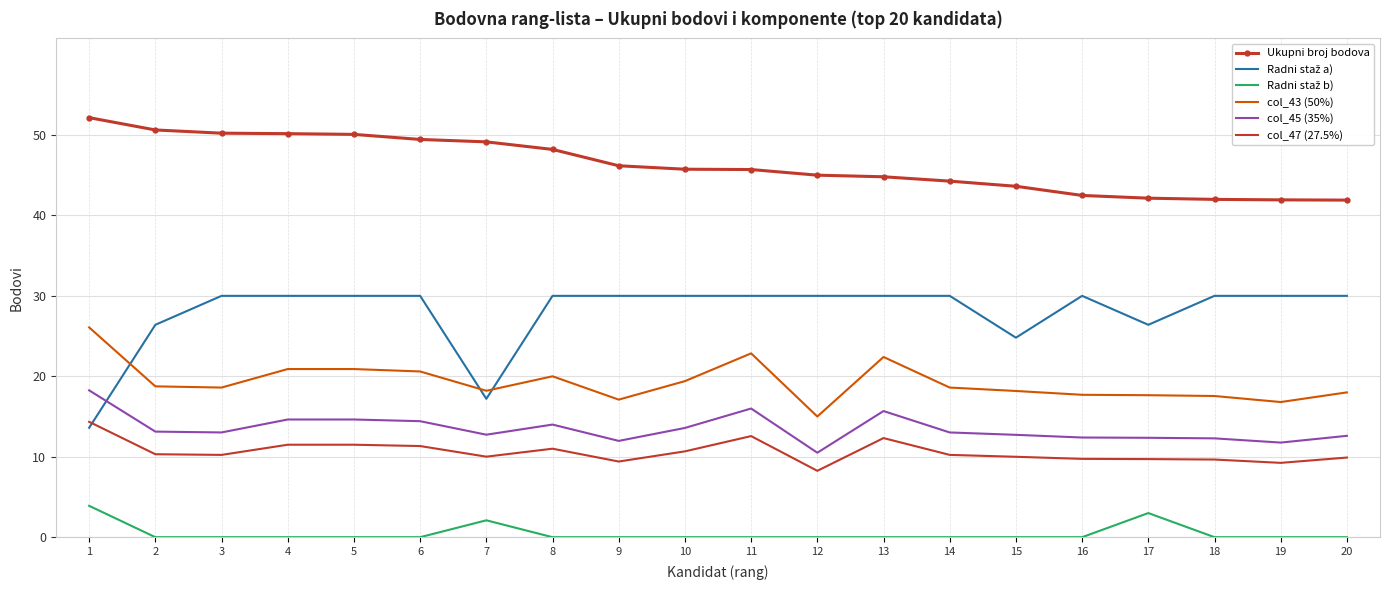

True or false: col_43 (50%) and Ukupni broj bodova intersect in this chart.

False